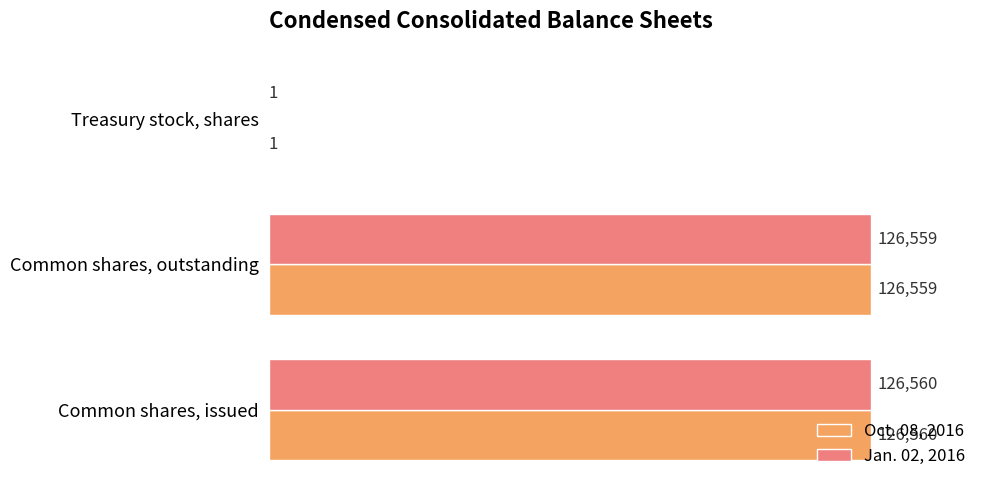

How many categories are shown in the chart?

3